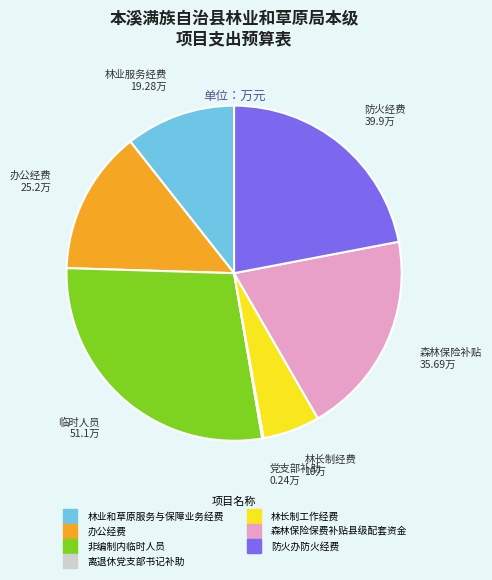

Which category has the biggest portion of the pie?

非编制内临时人员